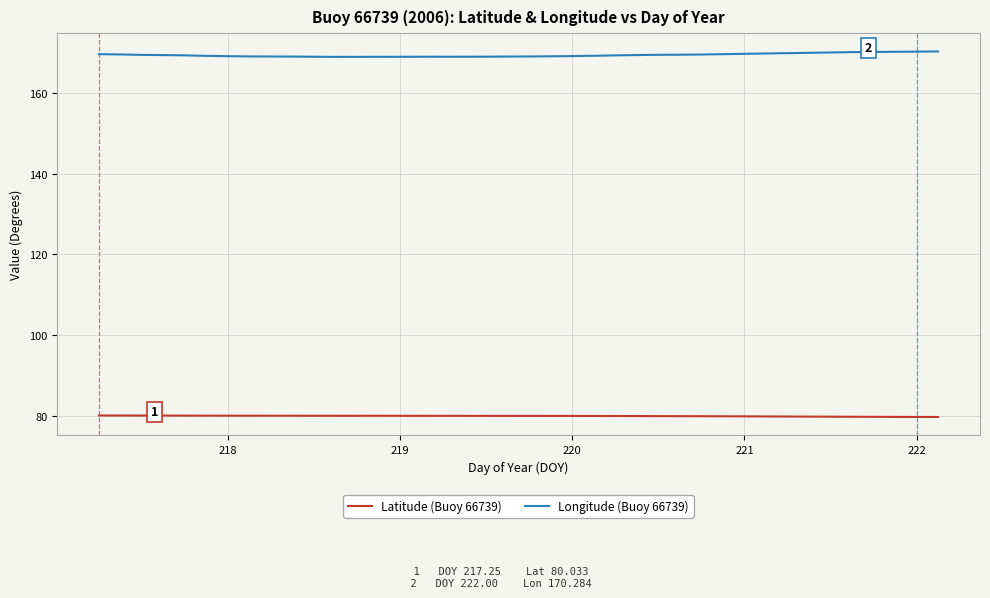

Which series has the largest total across all categories?

Longitude (Buoy 66739)